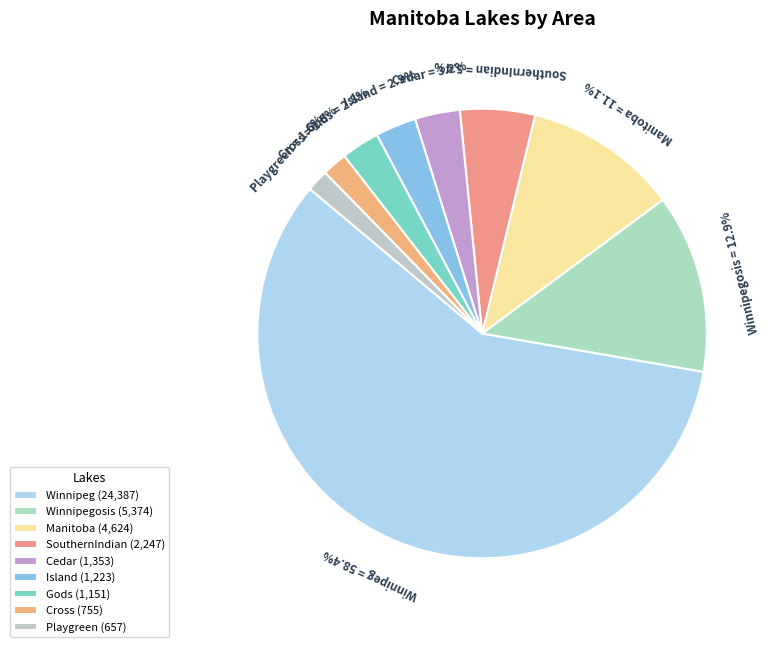

To the nearest percent, what is the difference between the largest and smallest slice percentages?

57%